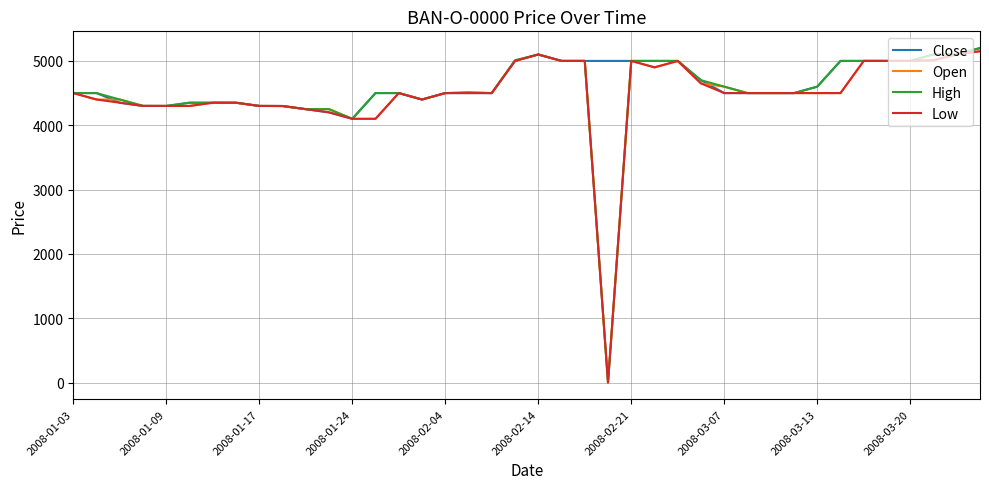

What is the maximum value shown in the chart?

5200